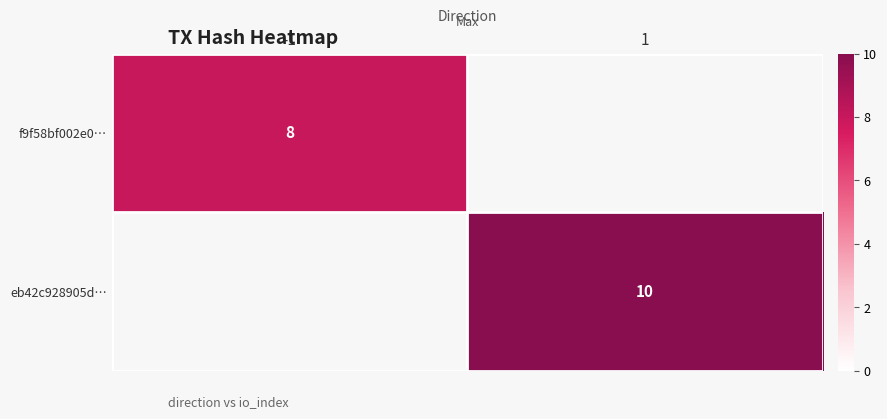

The value of f9f58bf002e0… at -1 is 2. True or false?

False